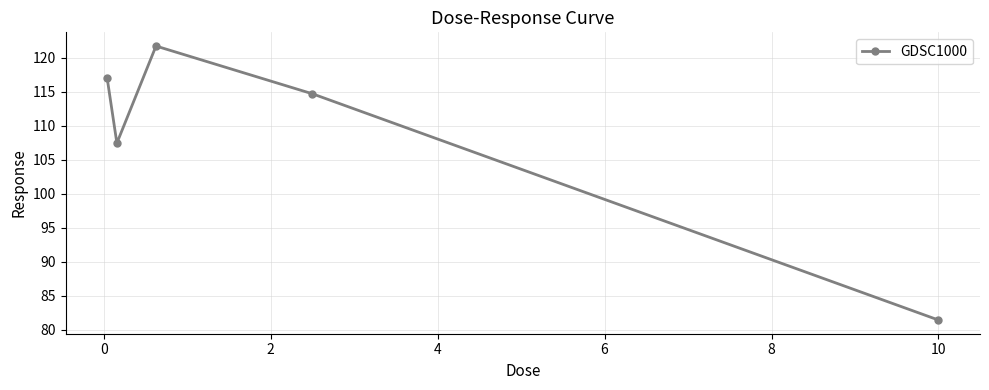

What is the value of the 3rd point from the left?

121.7